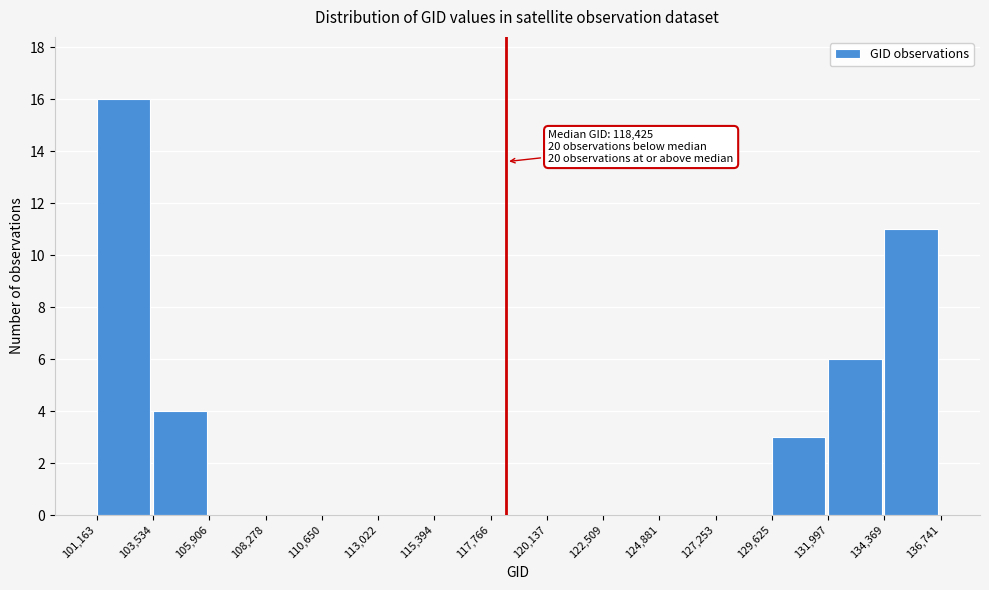

Over which range of the x-axis is the bar tallest?

101,163 to 103,534